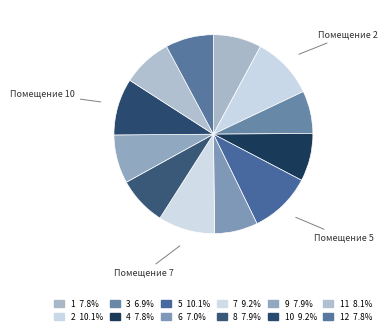

How many segments does this pie chart have?

12